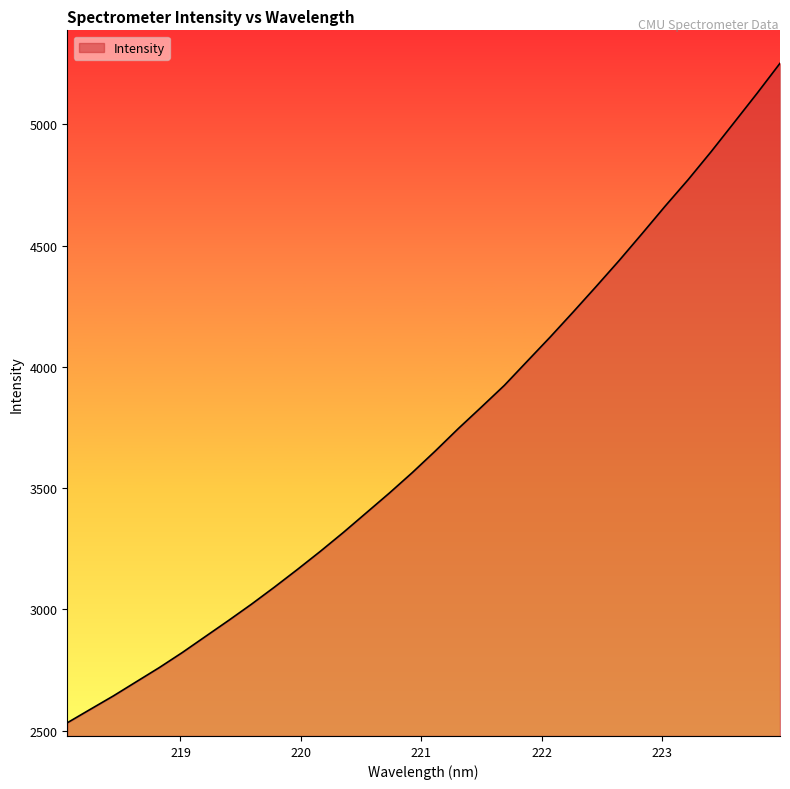

What is the difference between the second highest and minimum values?

2595.1